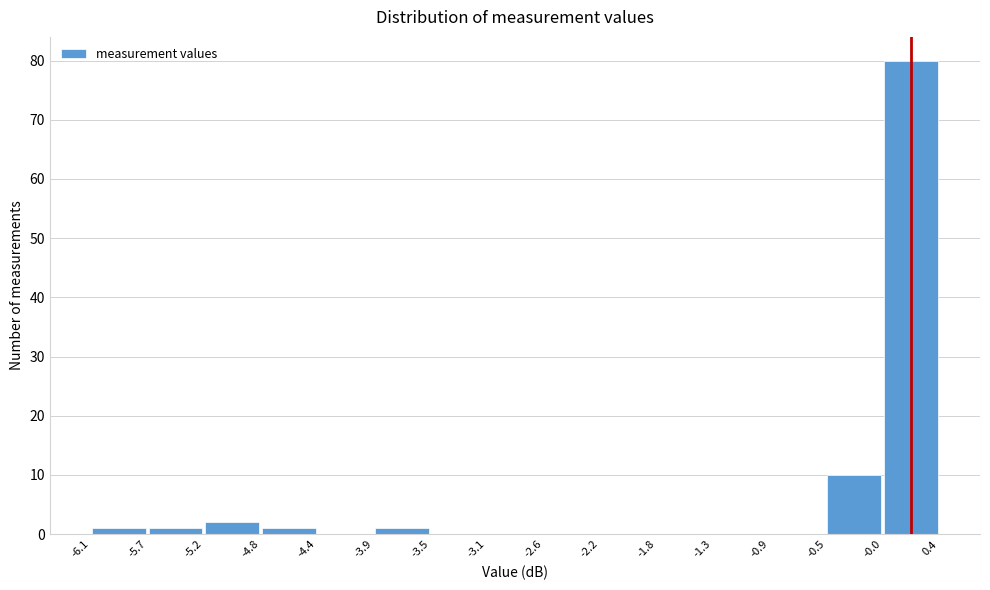

Reading left to right, list every bar in this chart as the range it spans on the x-axis followed by its height. The values are not printed on the chart, so give them approximately, as read against the axis.

-6.1 to -5.7: 1
-5.7 to -5.2: 1
-5.2 to -4.8: 2
-4.8 to -4.4: 1
-4.4 to -3.9: 0
-3.9 to -3.5: 1
-3.5 to -3.1: 0
-3.1 to -2.6: 0
-2.6 to -2.2: 0
-2.2 to -1.8: 0
-1.8 to -1.3: 0
-1.3 to -0.9: 0
-0.9 to -0.5: 0
-0.5 to -0.0: 10
-0.0 to 0.4: 80